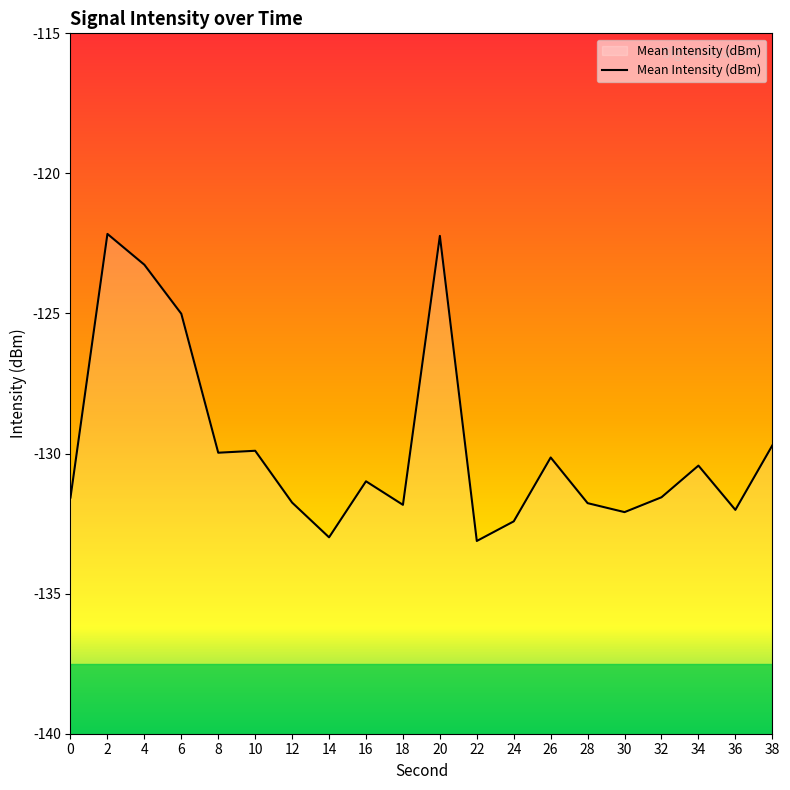

Which label corresponds to the smallest value in the chart?

22